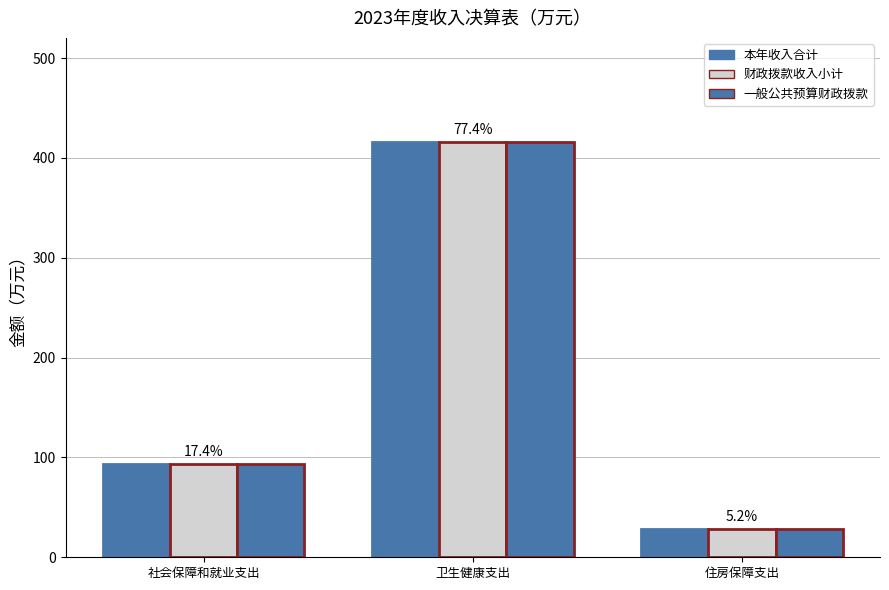

The value of 财政拨款收入小计 at 住房保障支出 is 37.1. True or false?

False